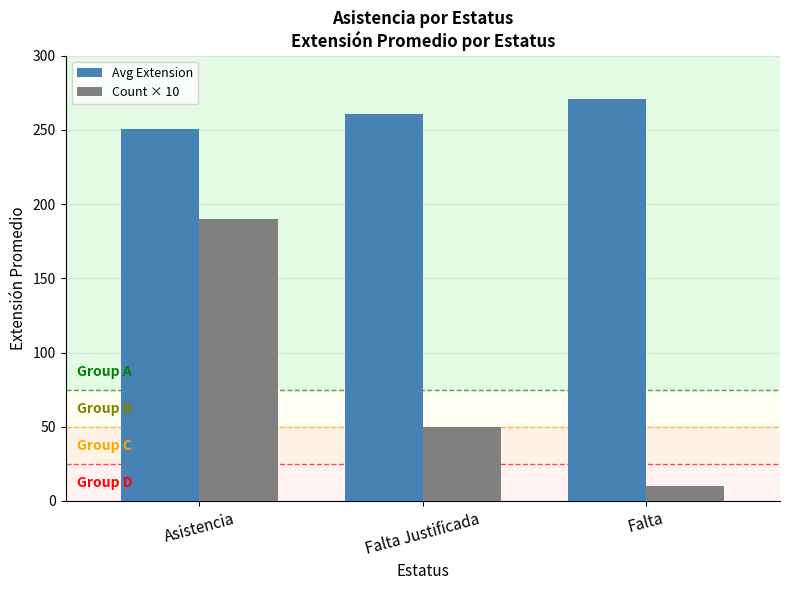

What is the difference between the maximum and minimum values in the Avg Extension series?

20.4